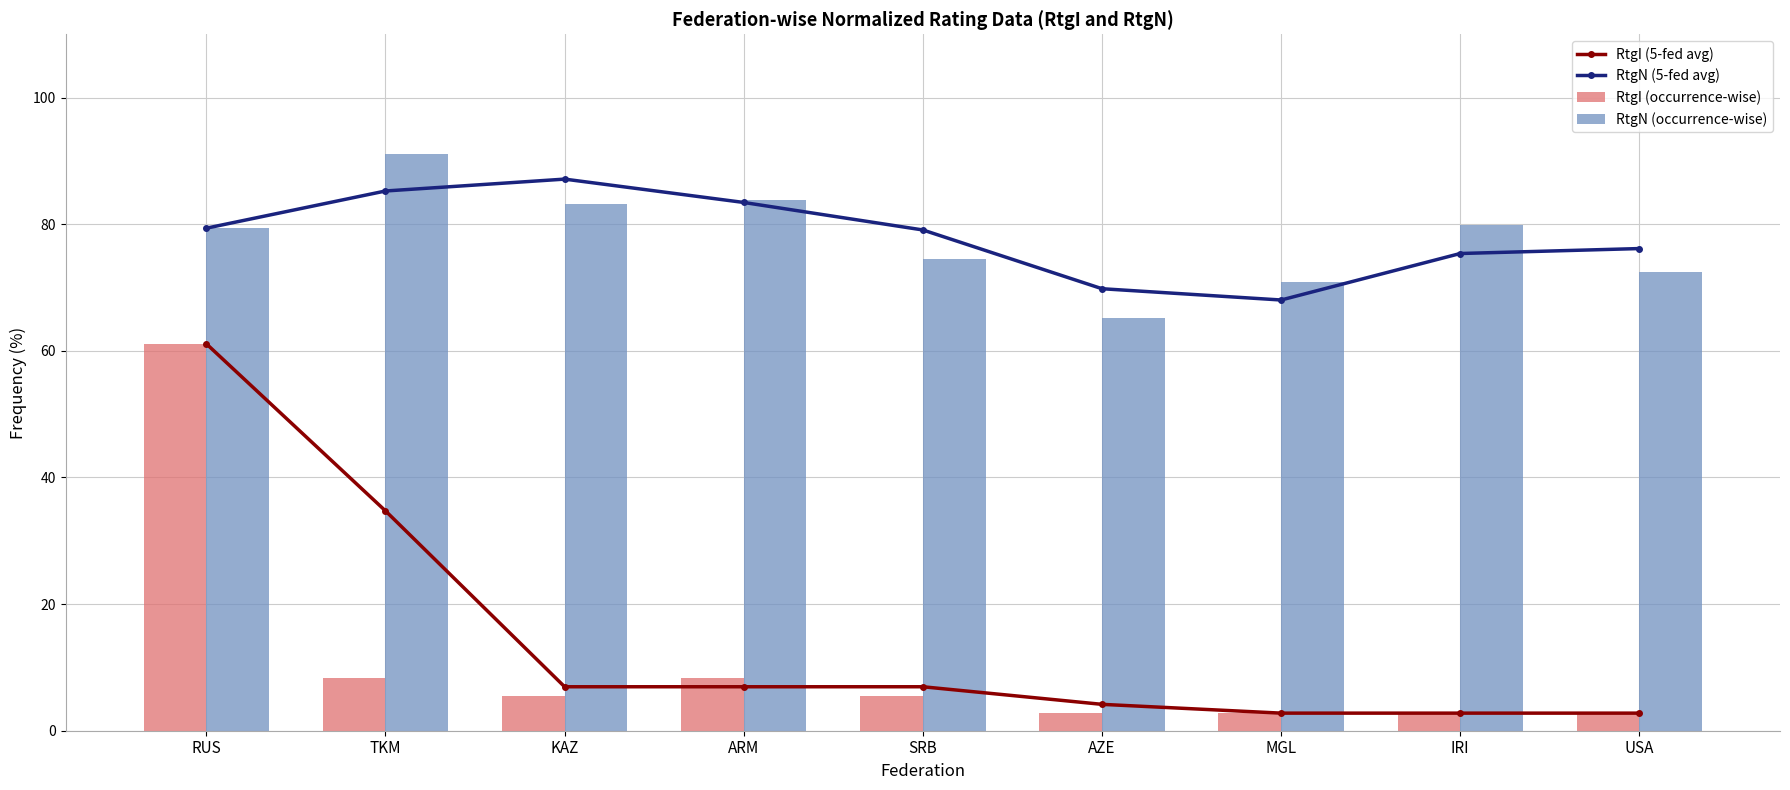

What is the highest value of the RtgN (occurrence-wise) series?

91.1